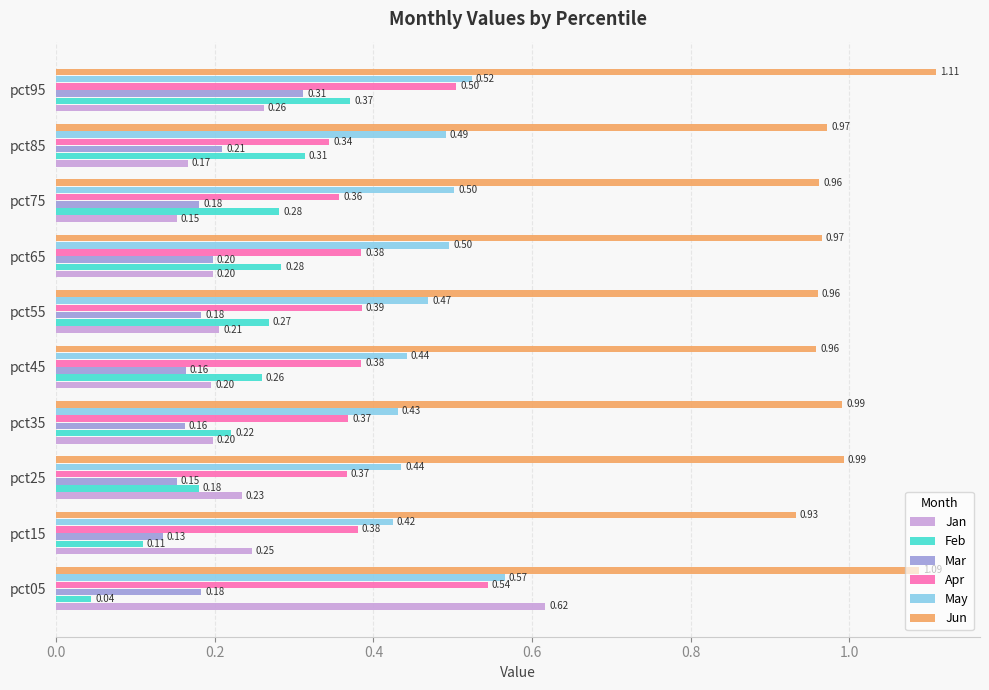

Count the number of data series in this chart.

6